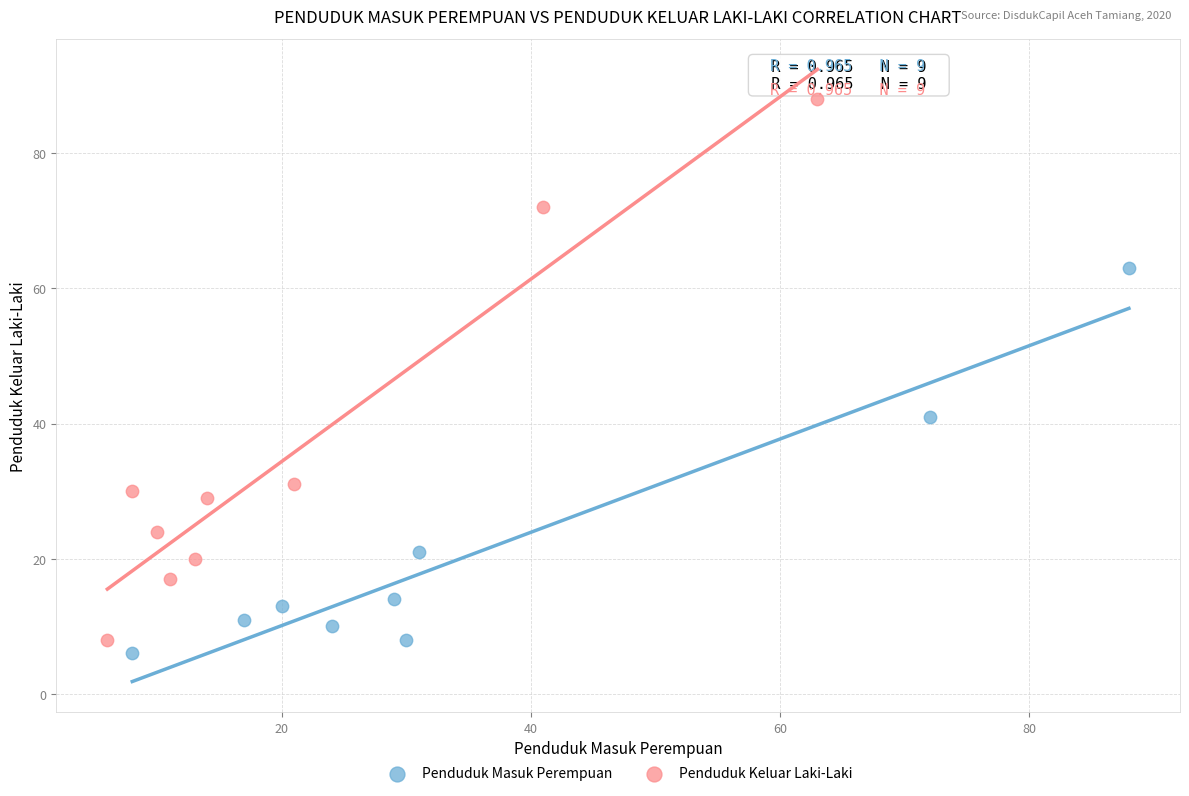

Which series reaches the maximum Y coordinate?

Penduduk Keluar Laki-Laki